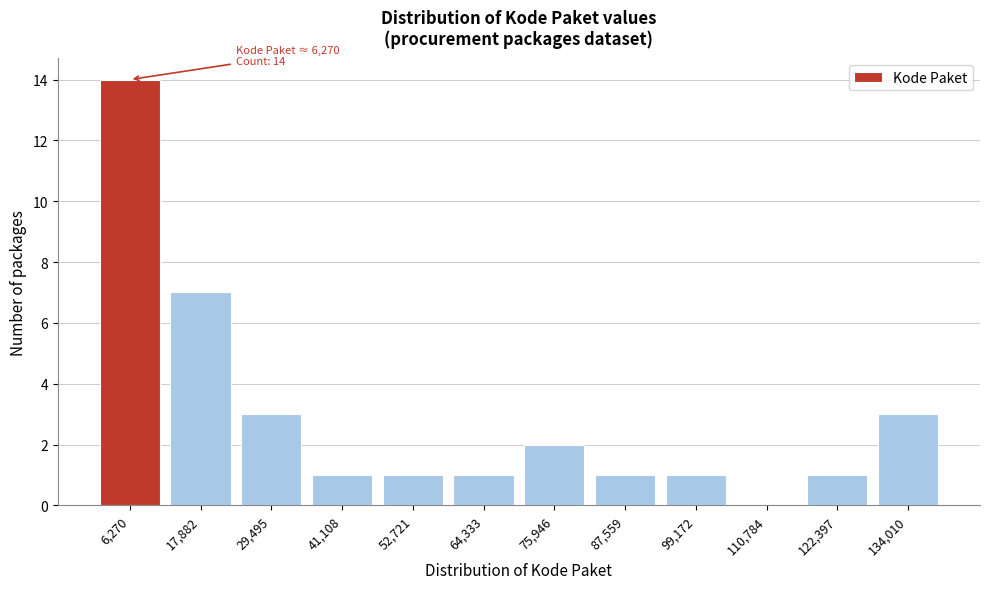

Reading left to right, transcribe all the data shown in this chart.

6,270=14	17,882=7	29,495=3	41,108=1	52,721=1	64,333=1	75,946=2	87,559=1	99,172=1	110,784=0	122,397=1	134,010=3